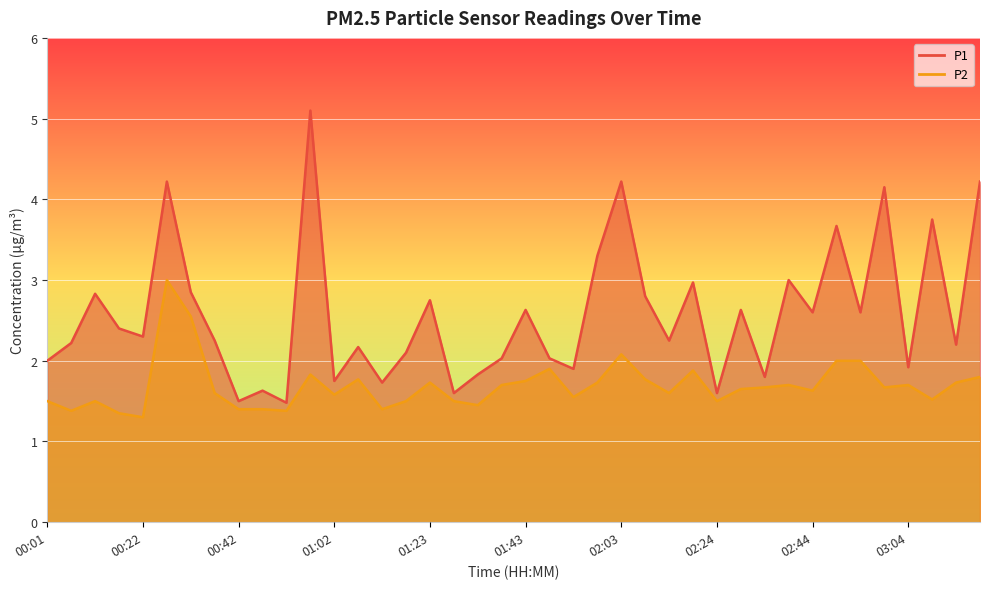

Reading left to right, what are all the values shown in this chart?

P1: 2.0	2.2	2.8	2.4	2.3	4.2	2.9	2.2	1.5	1.6	1.5	5.1	1.8	2.2	1.7	2.1	2.8	1.6	1.8	2.0	2.6	2.0	1.9	3.3	4.2	2.8	2.2	3.0	1.6	2.6	1.8	3.0	2.6	3.7	2.6	4.2	1.9	3.8	2.2	4.2
P2: 1.5	1.4	1.5	1.4	1.3	3.0	2.5	1.6	1.4	1.4	1.4	1.8	1.6	1.8	1.4	1.5	1.7	1.5	1.4	1.7	1.8	1.9	1.6	1.7	2.1	1.8	1.6	1.9	1.5	1.6	1.7	1.7	1.6	2.0	2.0	1.7	1.7	1.5	1.7	1.8